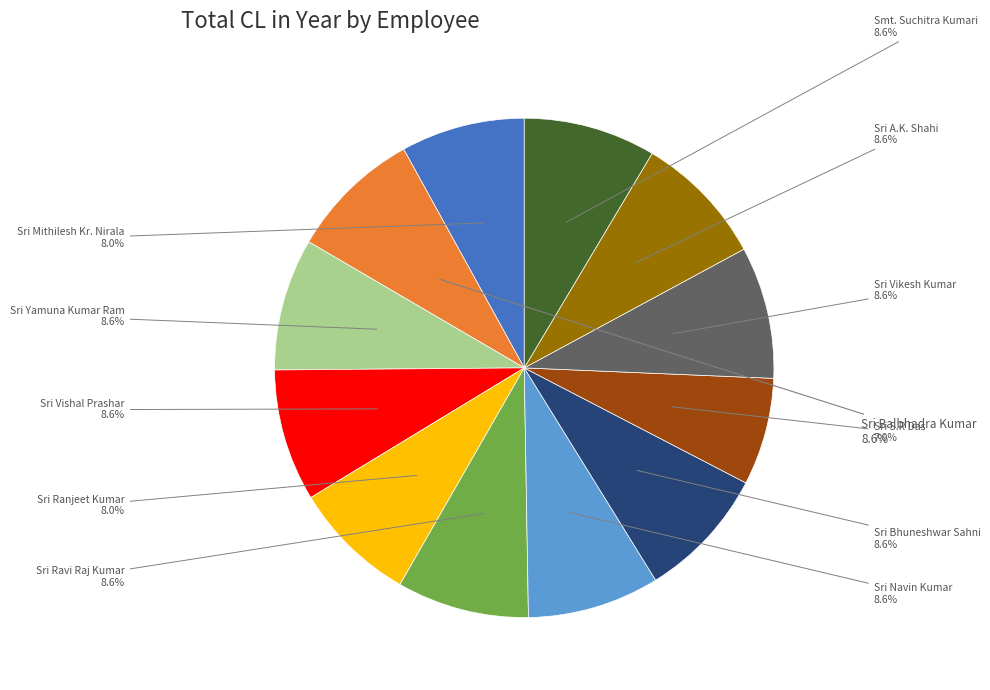

Count the number of slices in the pie.

12